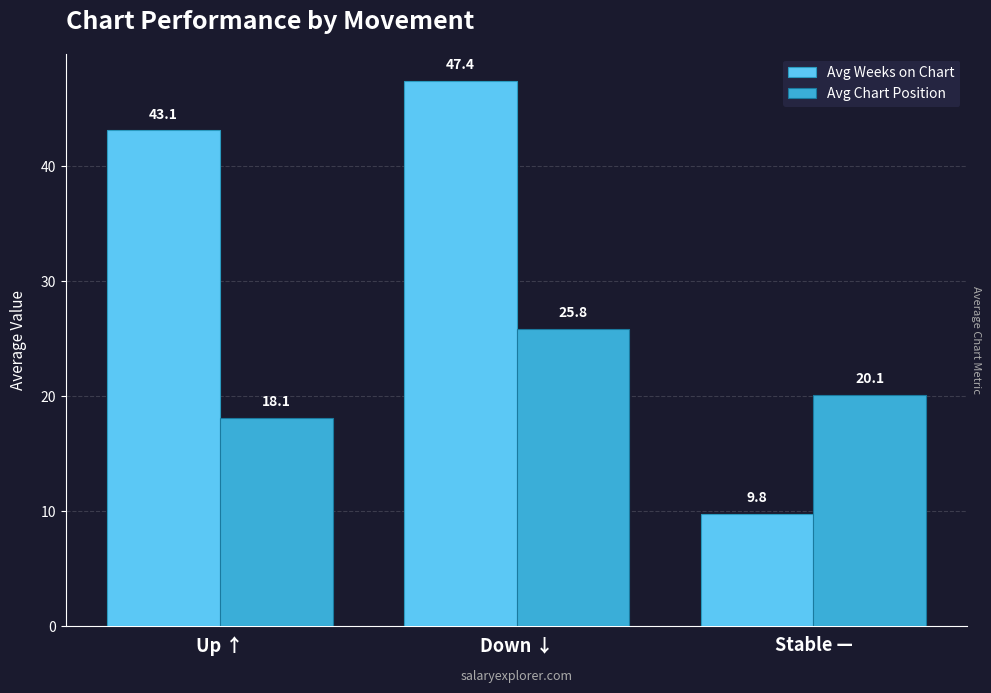

The value of Avg Chart Position at Stable — is 20.1. True or false?

True